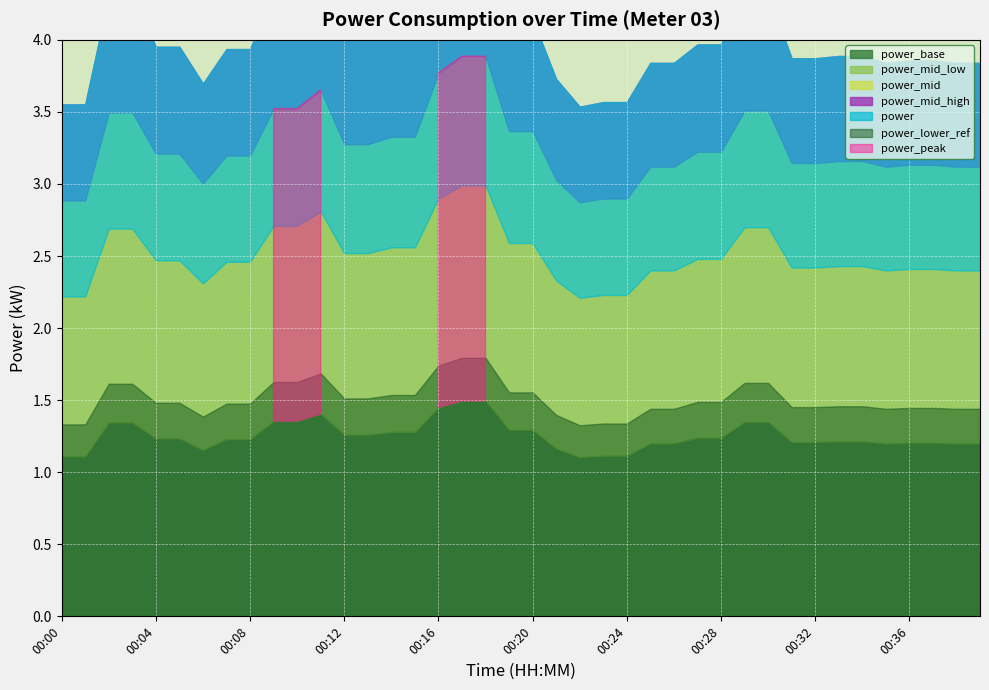

What is the ratio of the value at 00:21 to the value at 00:20?

0.9